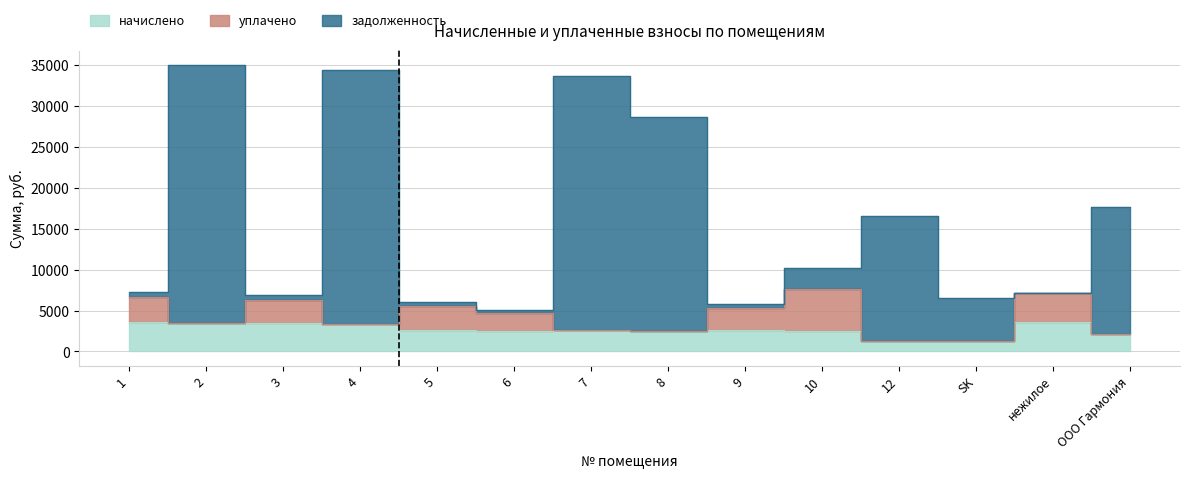

What value does the задолженность series have at 9?

5772.3